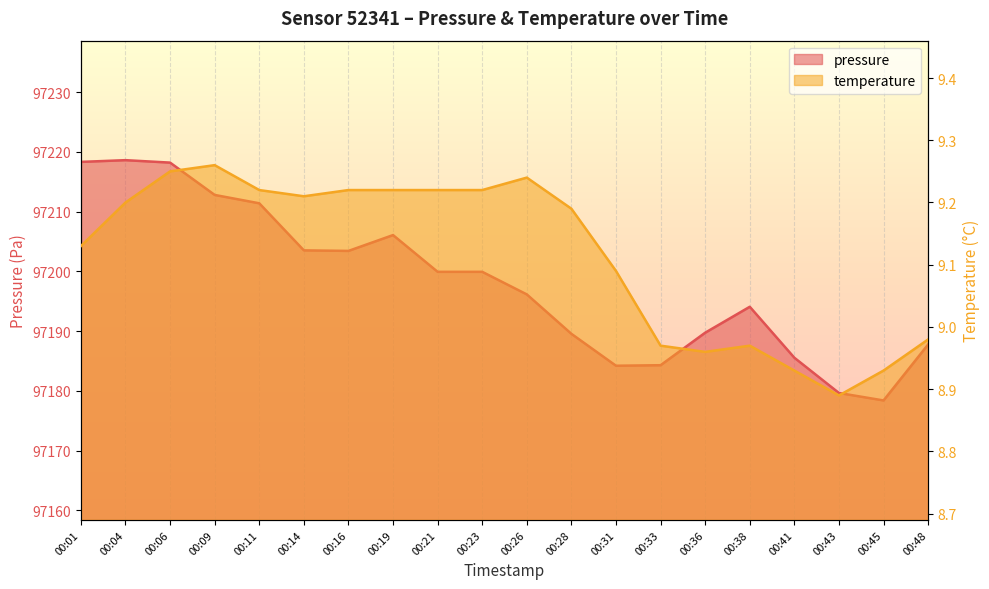

At 00:14, list the series in order from largest to smallest.

pressure, temperature